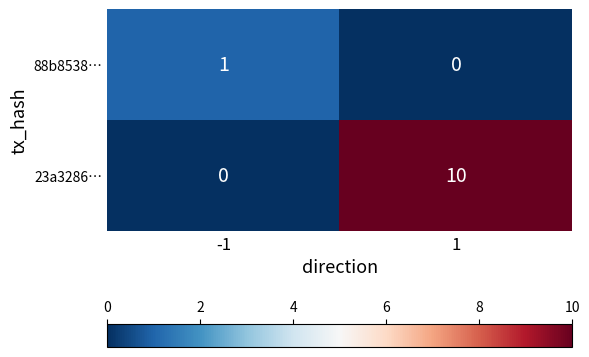

Reading left to right, list all the values displayed in this chart.

88b8538…: 1	0
23a3286…: 0	10